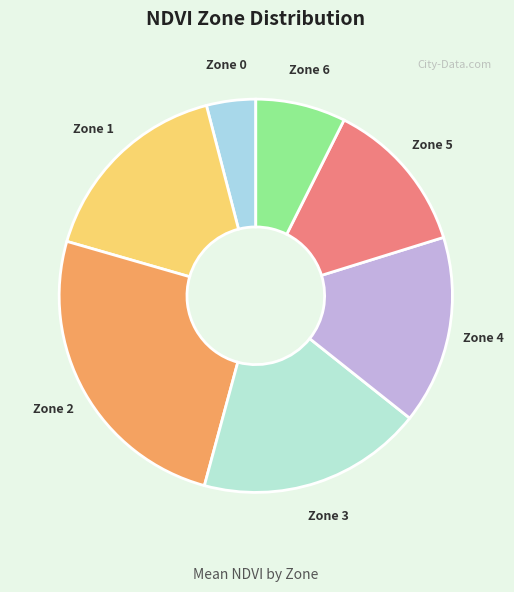

Count the number of slices in the pie.

7